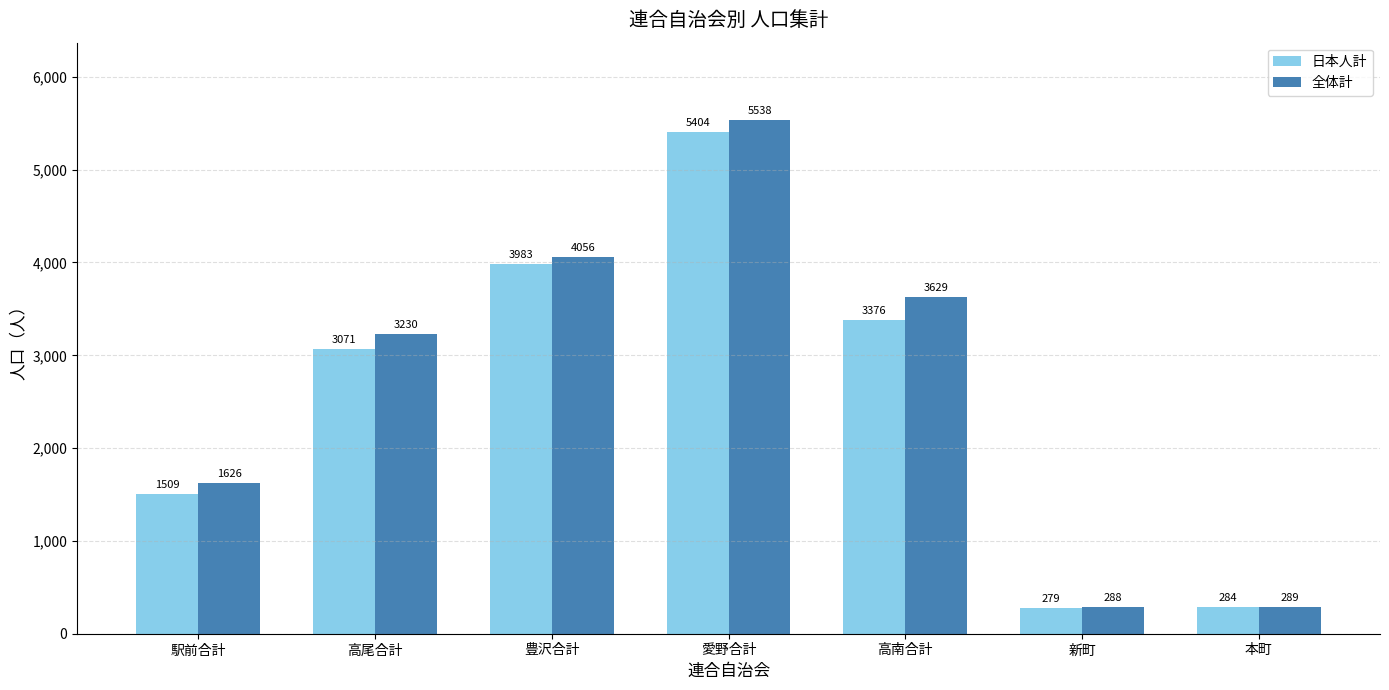

How many distinct data groups are displayed?

2